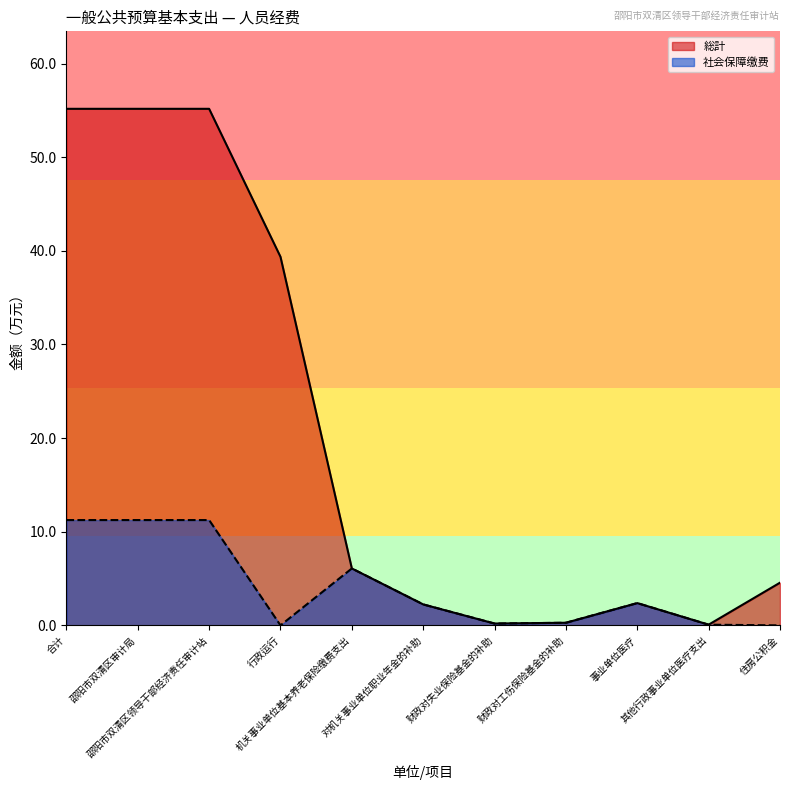

Does the chart display data point markers on the line(s)?

No